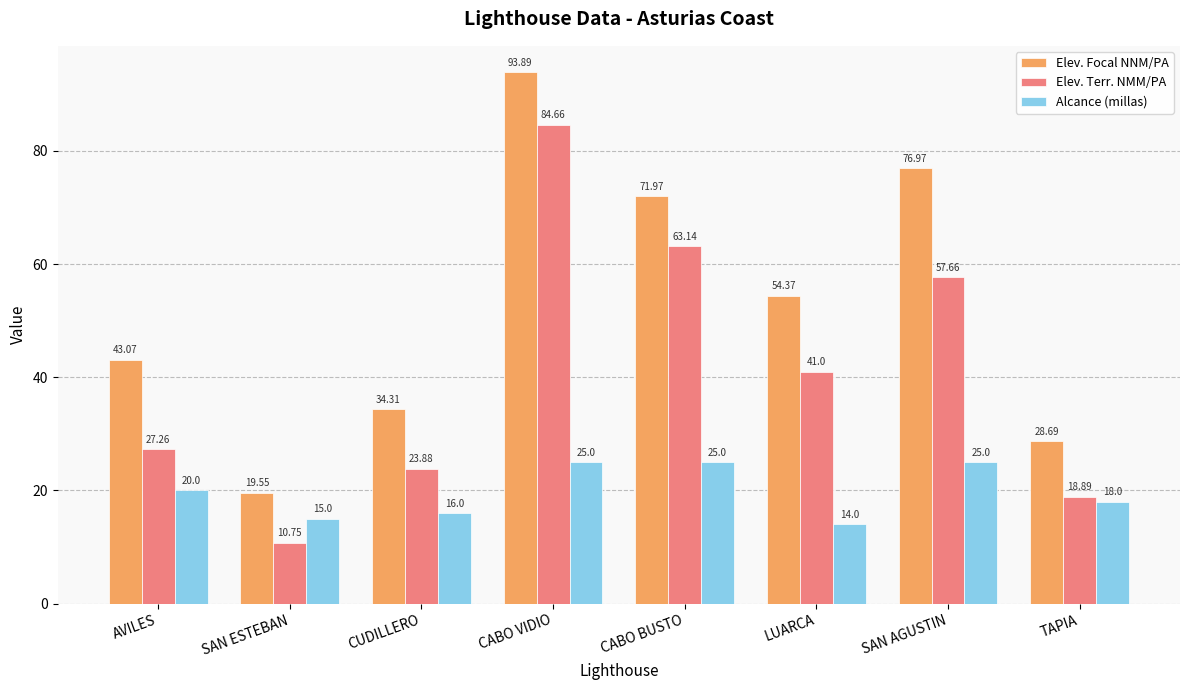

Count the number of categories in the chart.

8